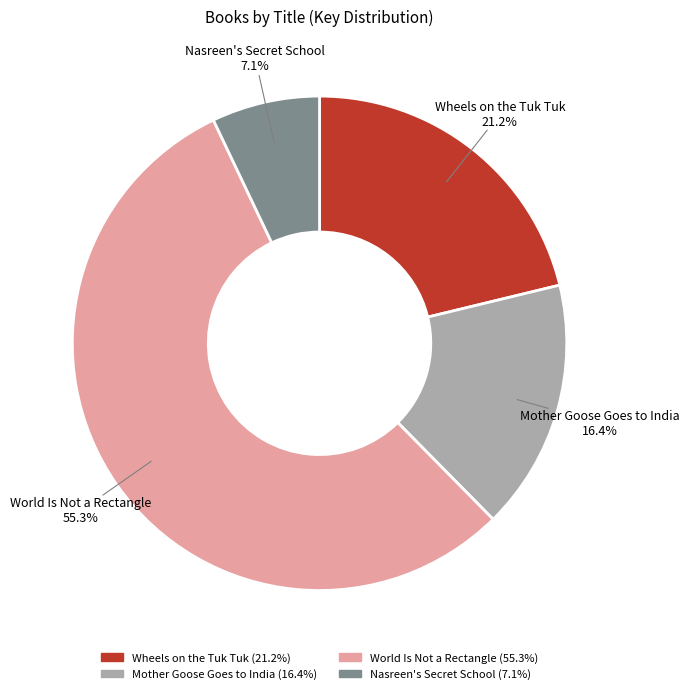

How many segments does this pie chart have?

4